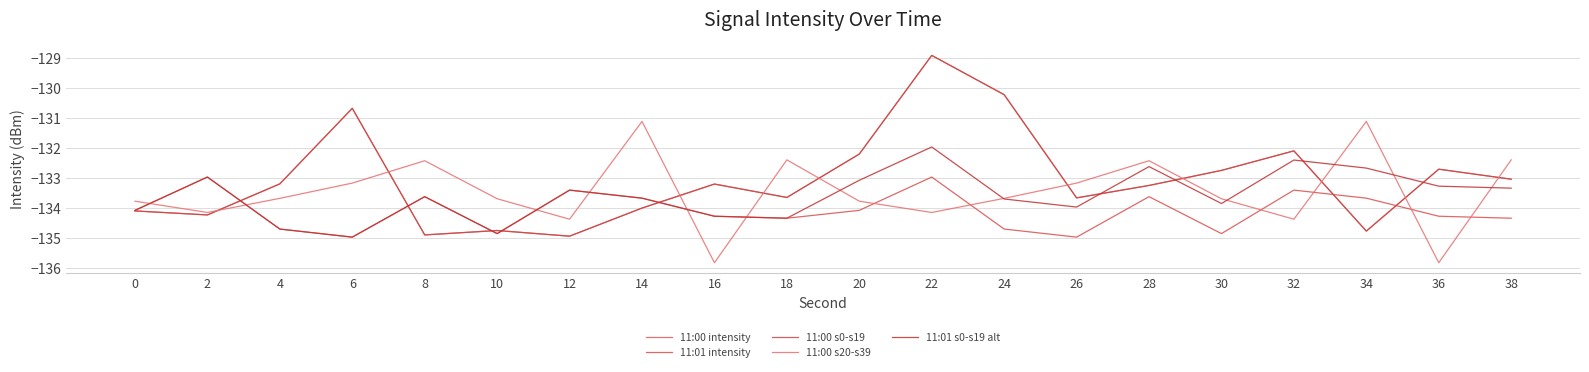

At which label does 11:00 s20-s39 reach its minimum?

16